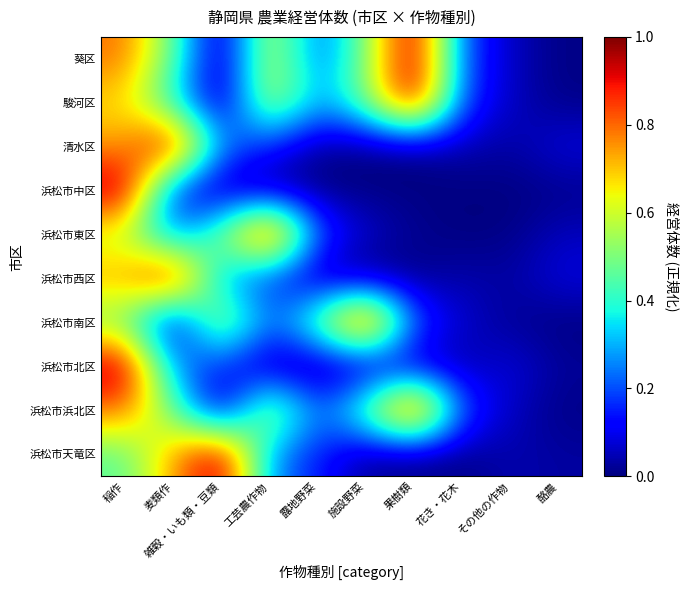

Rank the series by their maximum value, from lowest to highest.

葵区, 駿河区, 清水区, 浜松市中区, 浜松市東区, 浜松市西区, 浜松市南区, 浜松市北区, 浜松市浜北区, 浜松市天竜区